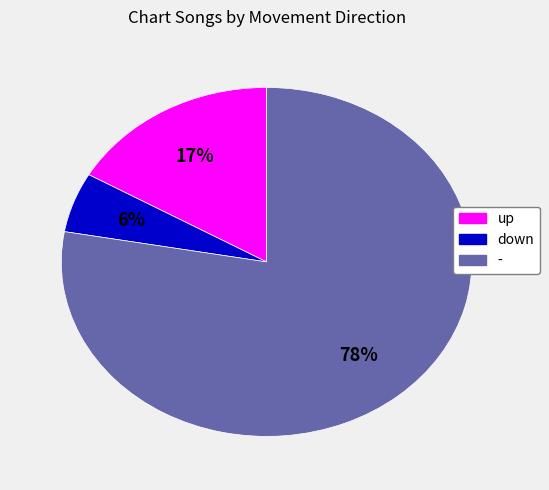

How many slices are in this pie chart?

3